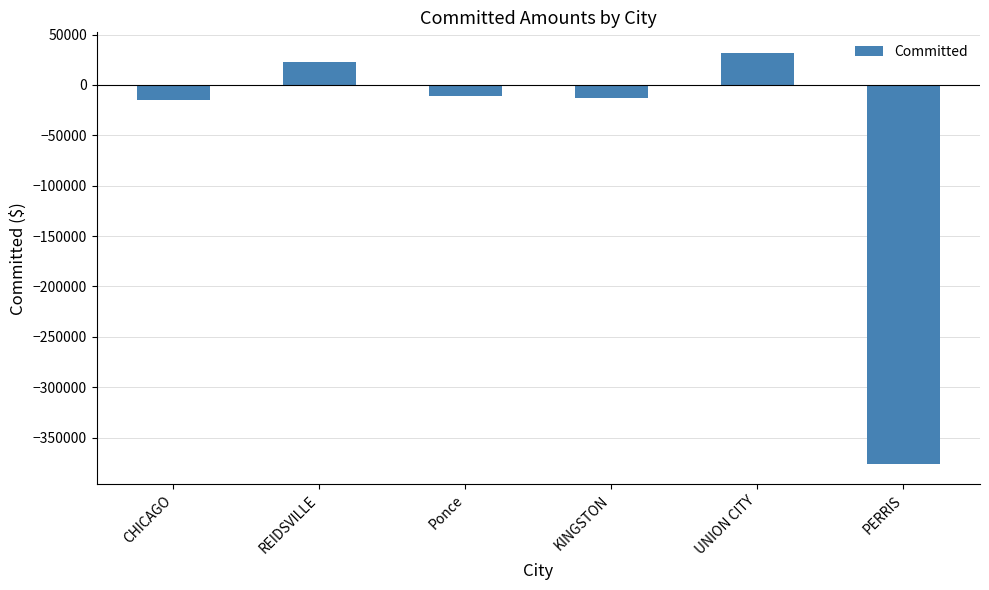

Read the value at PERRIS.

-375832.5